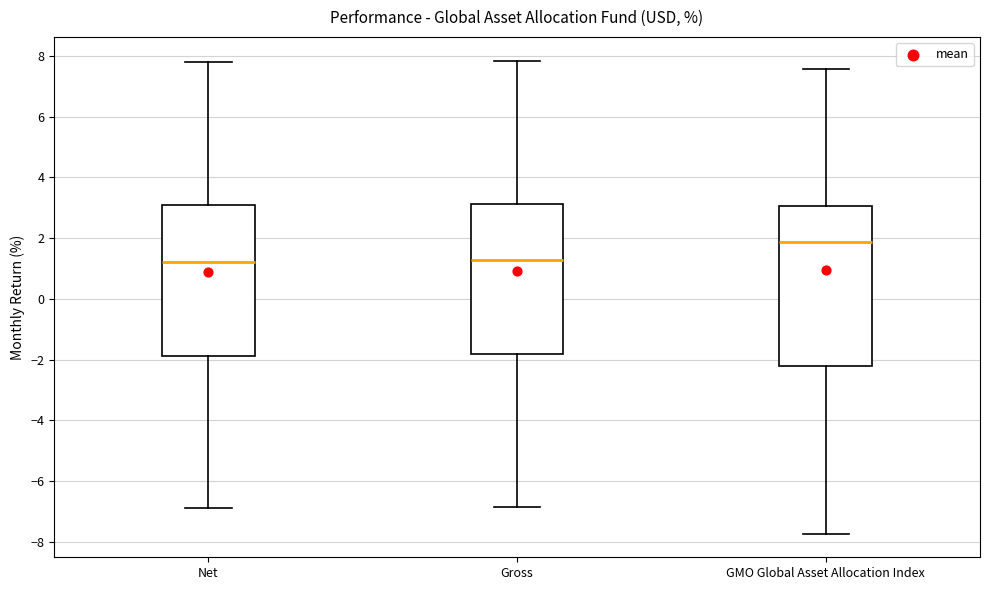

Which box is the tallest, from its lower edge to its upper edge?

GMO Global Asset Allocation Index